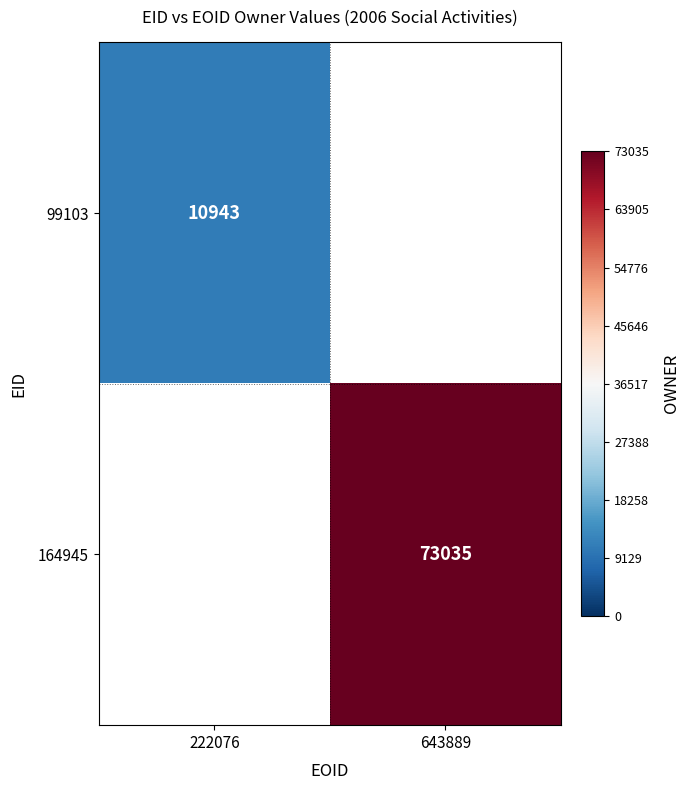

How many categories are shown in the chart?

2